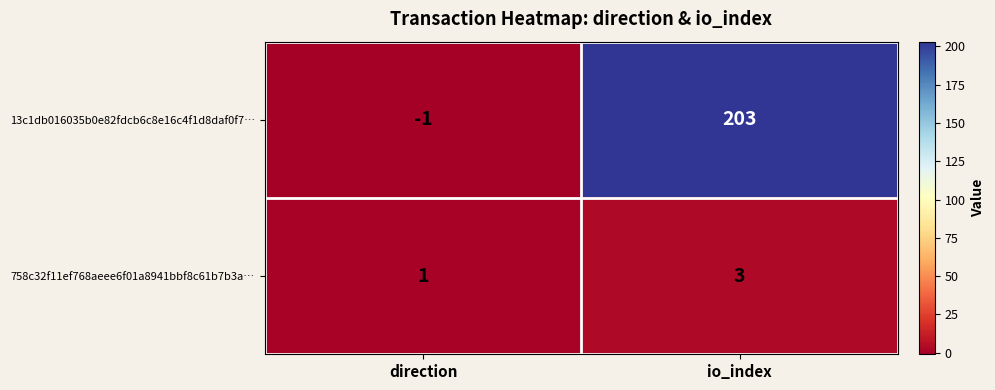

What is the average value of the 13c1db016035b0e82fdcb6c8e16c4f1d8daf0f7… series?

101